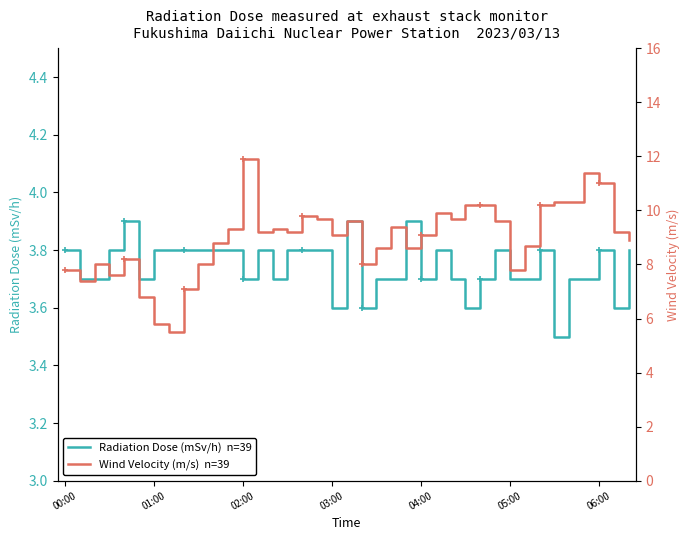

Is the value of Wind Velocity (m/s)  n=39 at 21 greater than the value of Radiation Dose (mSv/h)  n=39 at 05:00?

Yes